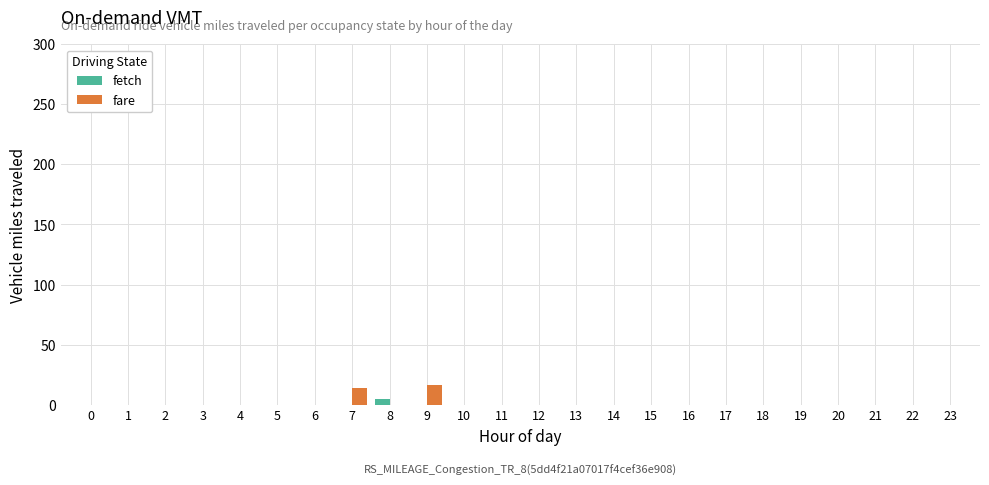

What is the sum of all fare values?

30